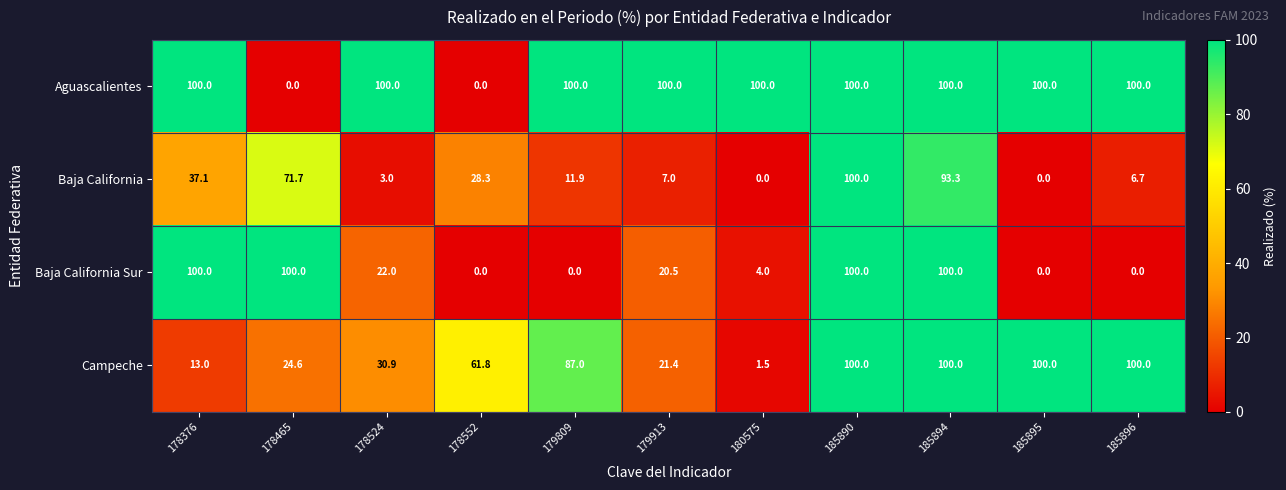

How many distinct data groups are displayed?

4